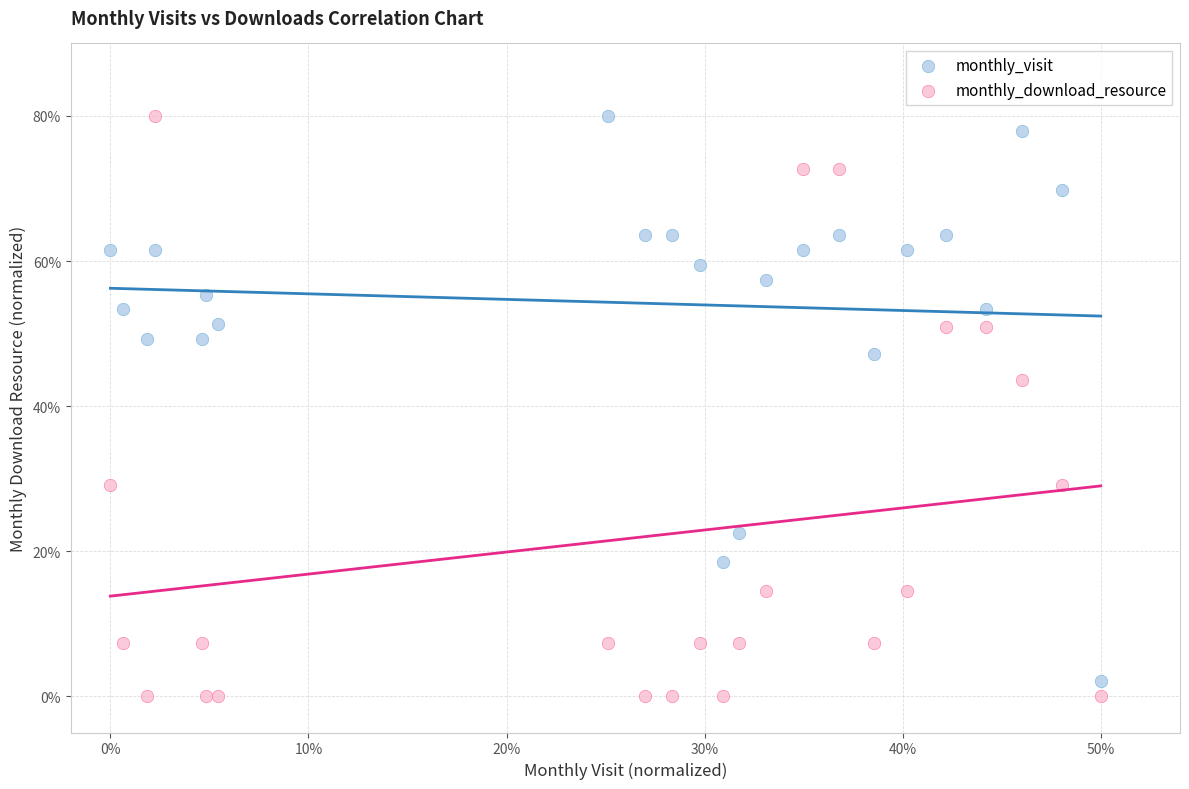

Which series contains the lowest Y value?

monthly_download_resource